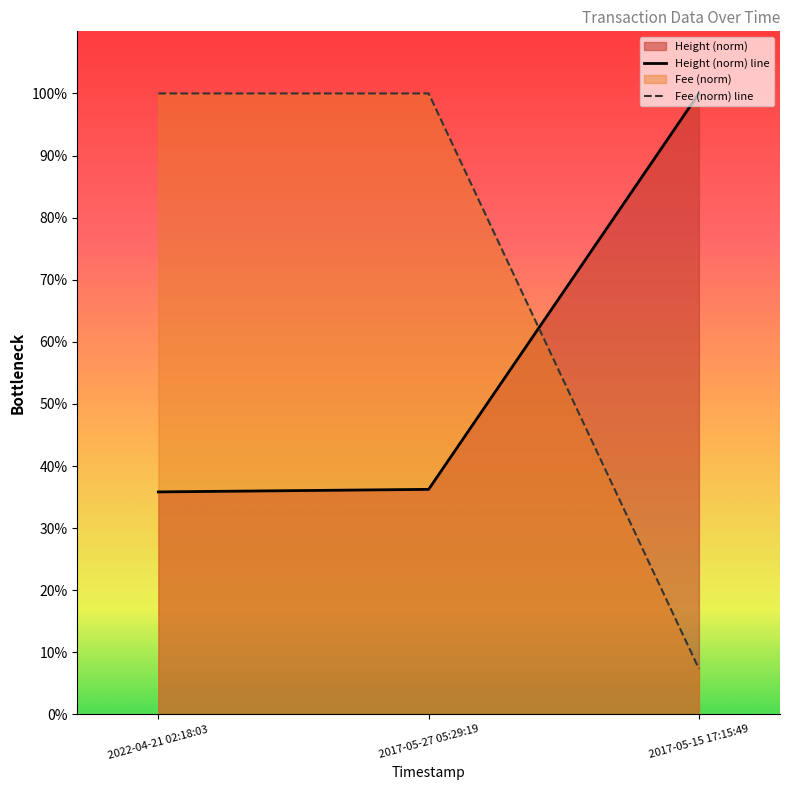

Reading left to right, what are all the values shown in this chart?

Height (norm) line: 0.4	0.4	1.0
Fee (norm) line: 1.0	1.0	0.1